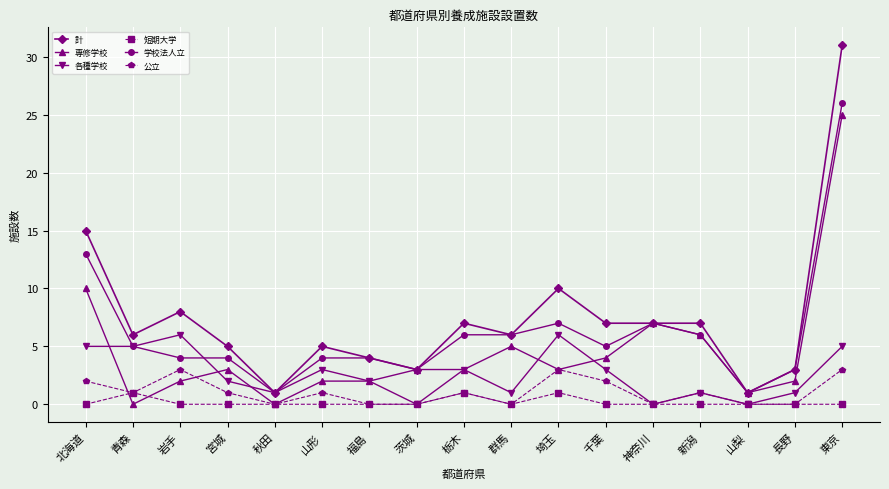

How many data points does each series have?

17